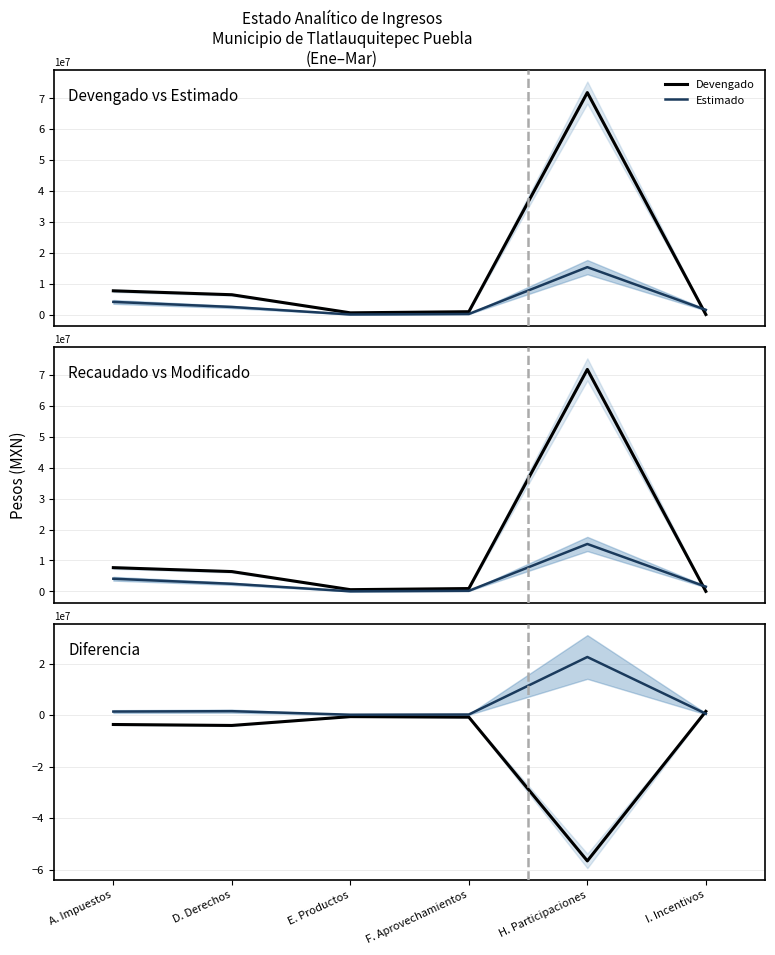

At which label does Estimado reach its peak?

H. Participaciones